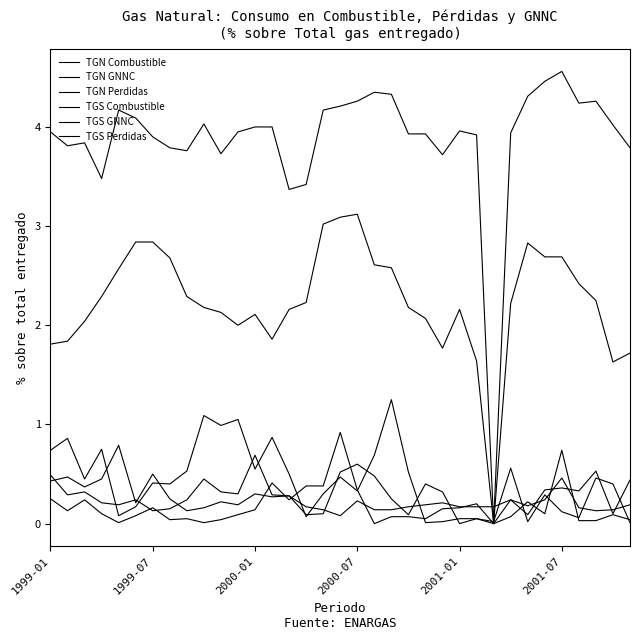

Is this an area chart (filled region under the line)?

No